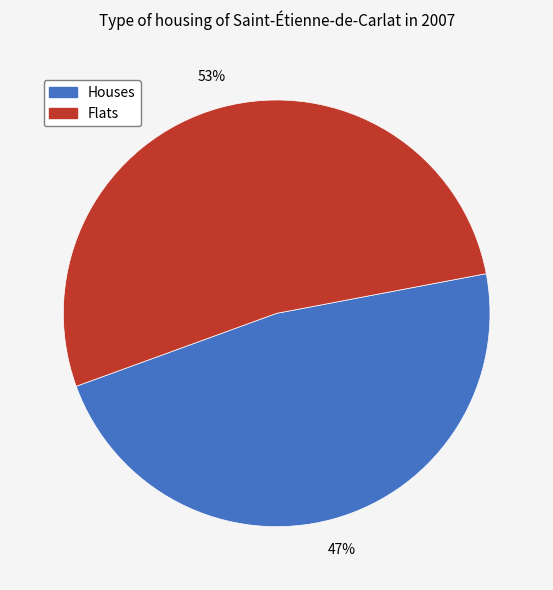

Is there a majority slice in this chart?

Yes